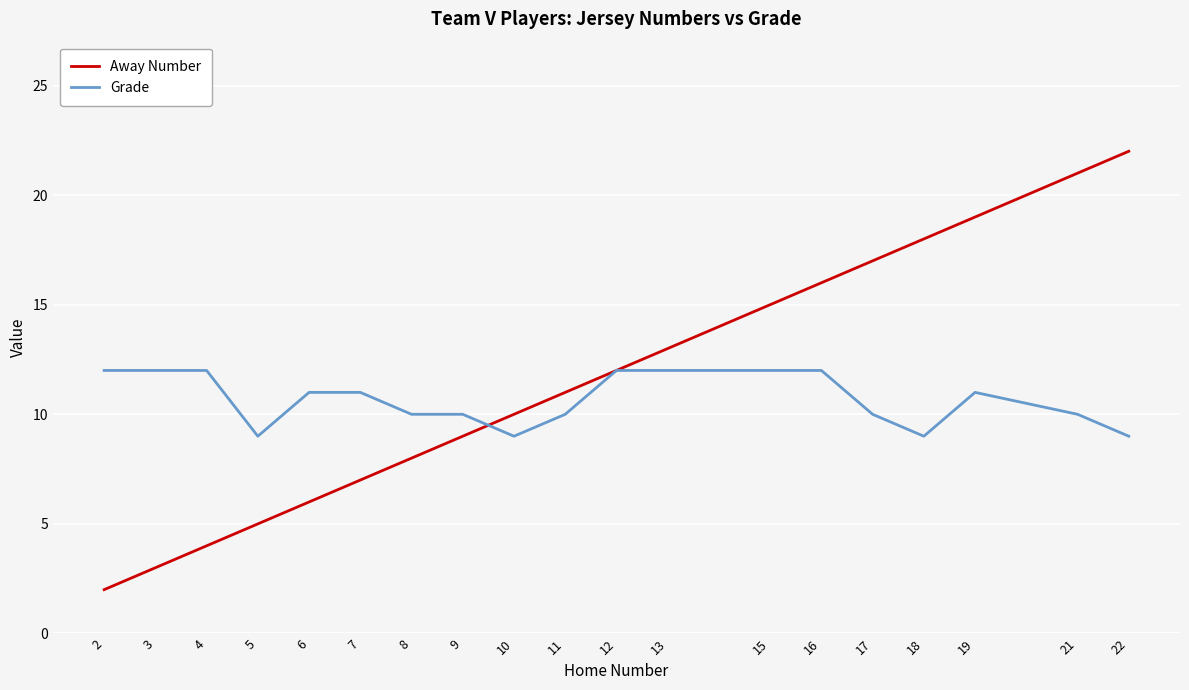

Which series has the widest spread of values?

Away Number